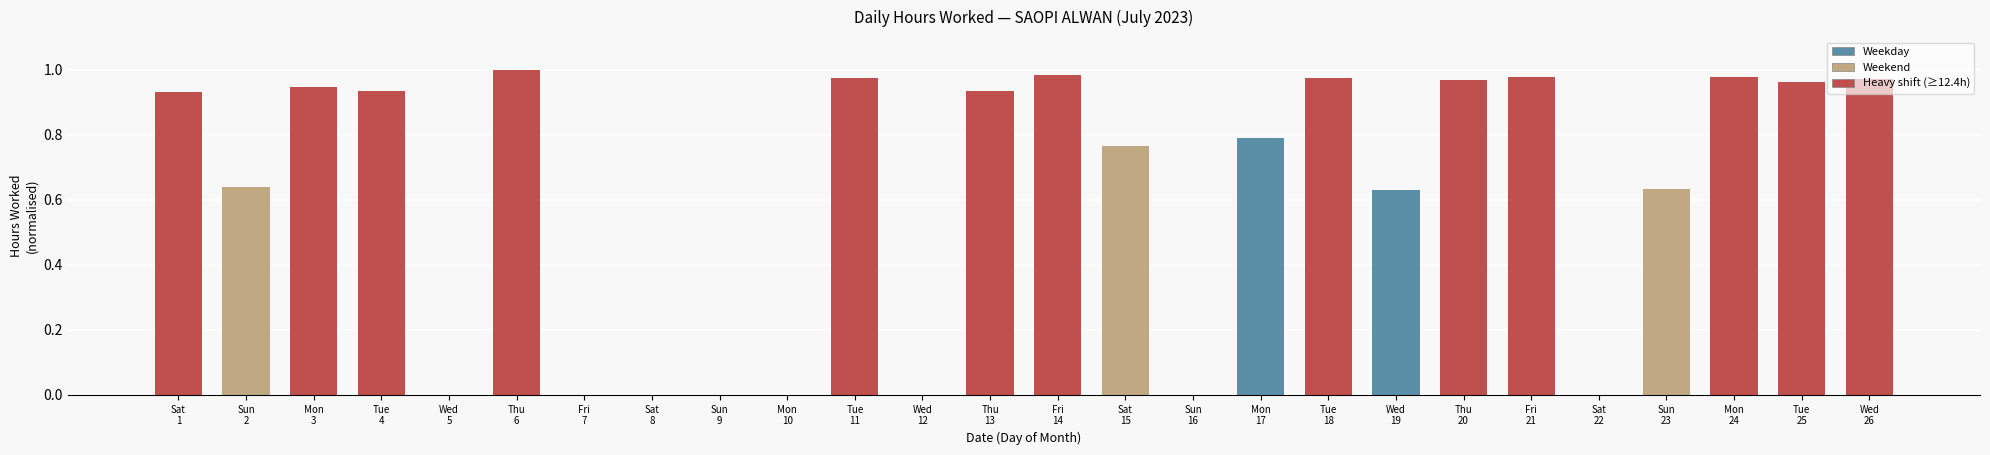

What is the sum of all values?

16.0